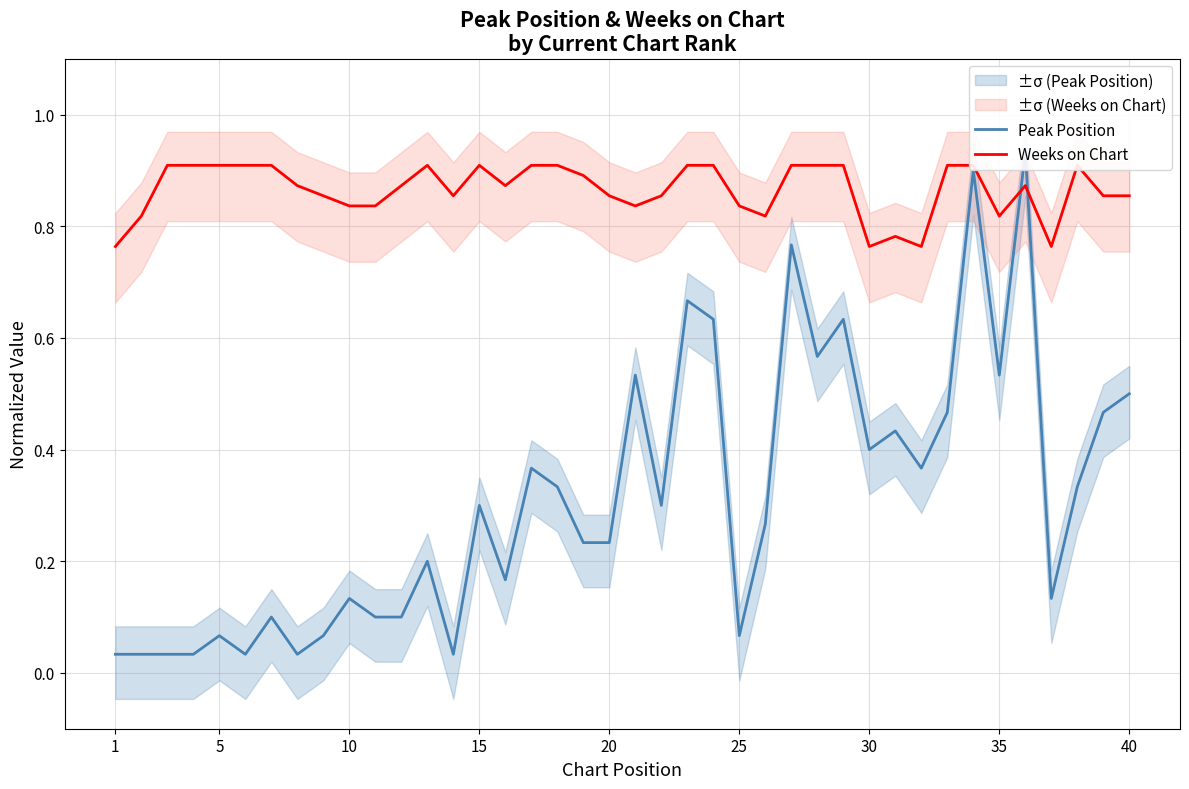

Which category has the lowest value in the Weeks on Chart series?

1